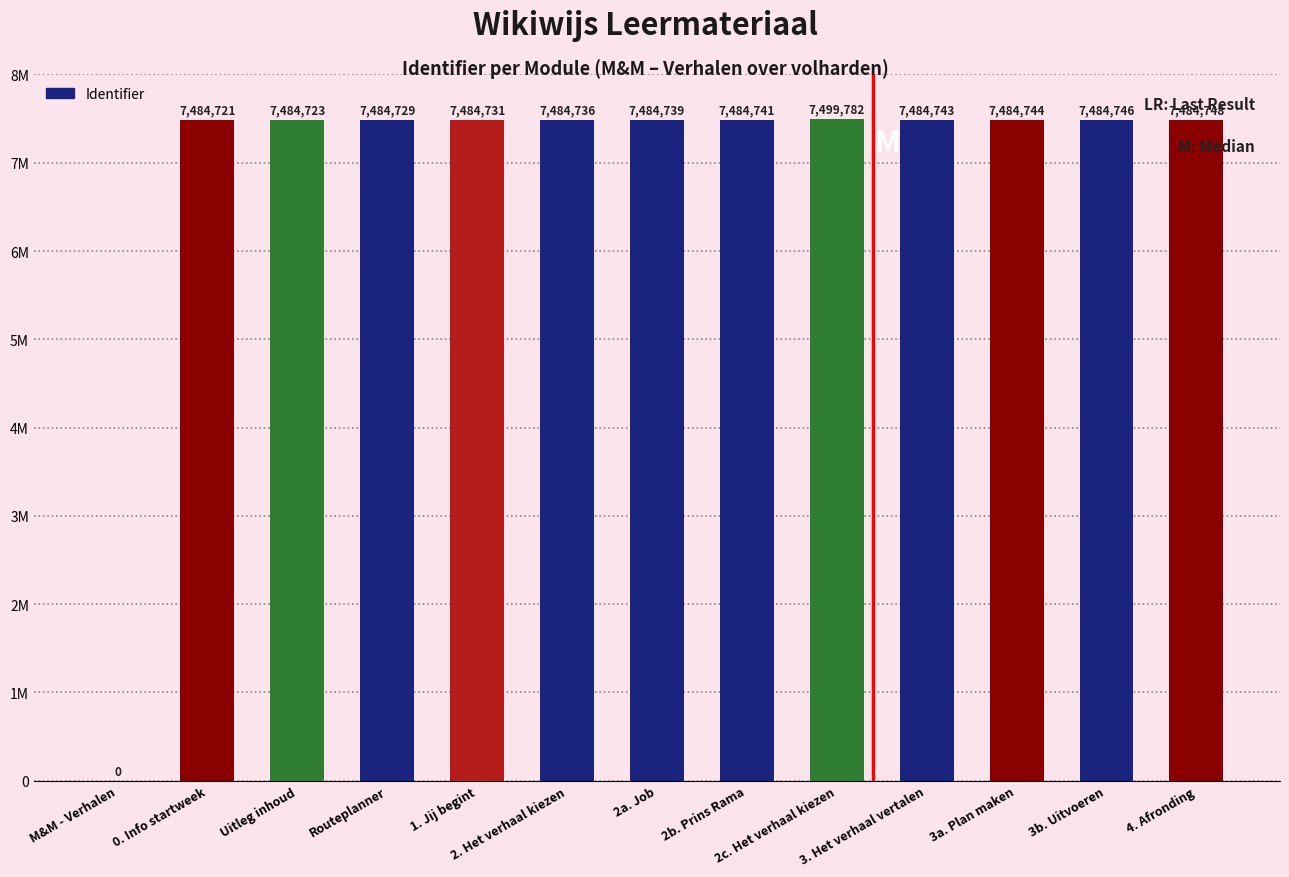

Are the bars horizontal?

No